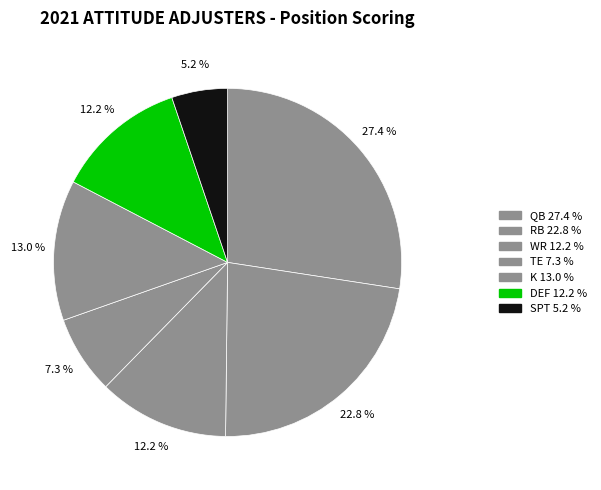

What percentage is NOT represented by K?

87.0%